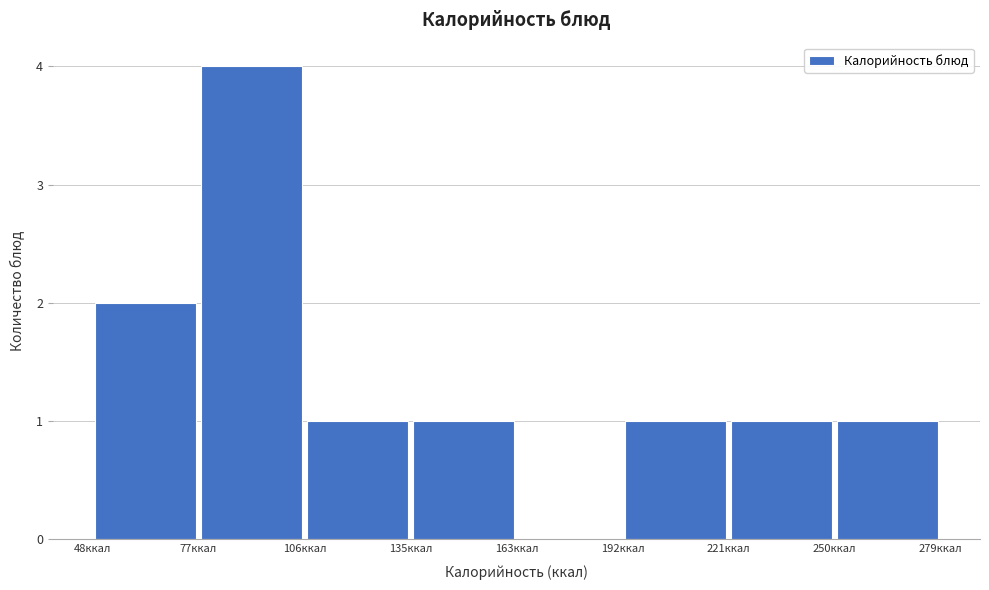

Reading left to right, transcribe this chart: for each bar, give the range it covers on the x-axis and its height. Neither the bar edges nor the heights are printed on the chart, so give them approximately, as read against the axes.

50 to 75: 2
75 to 105: 4
105 to 135: 1
135 to 165: 1
165 to 190: 0
190 to 220: 1
220 to 250: 1
250 to 280: 1